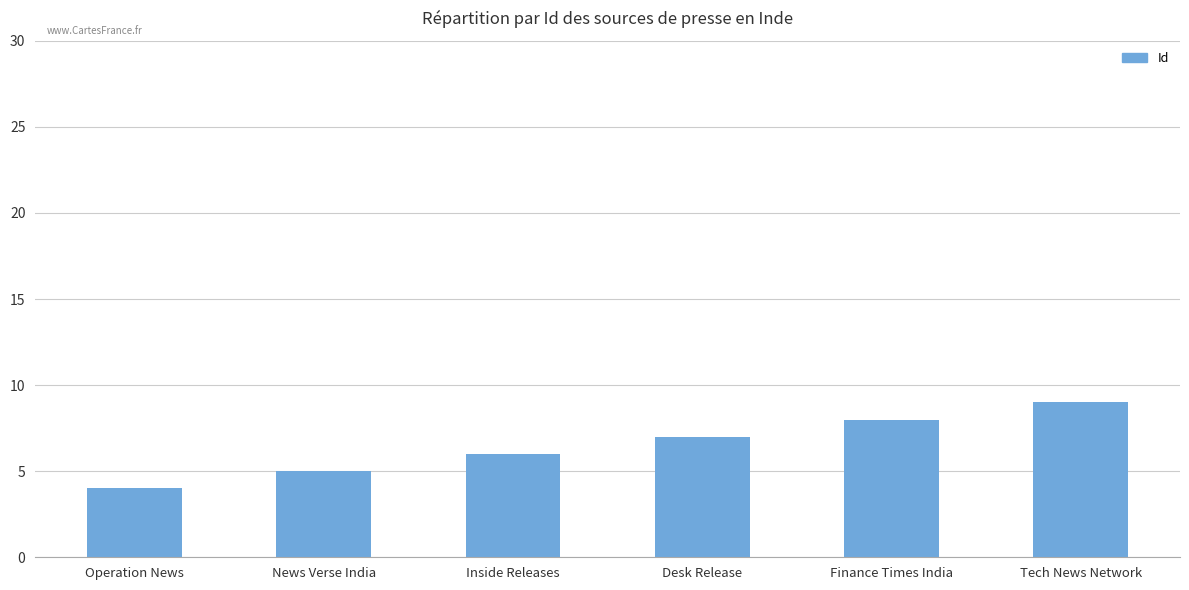

Which label corresponds to the largest value in the chart?

Tech News Network